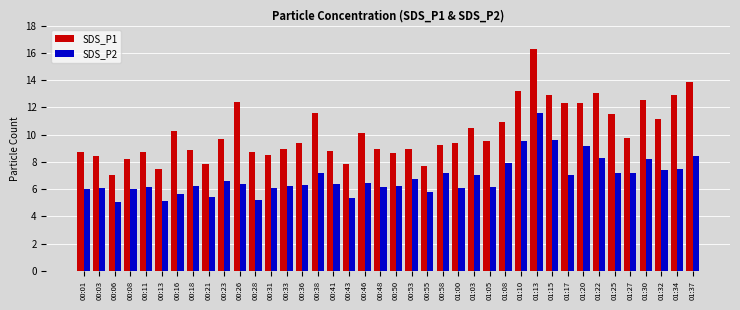

Is it true that SDS_P1 equals 3.2 at 00:21?

False